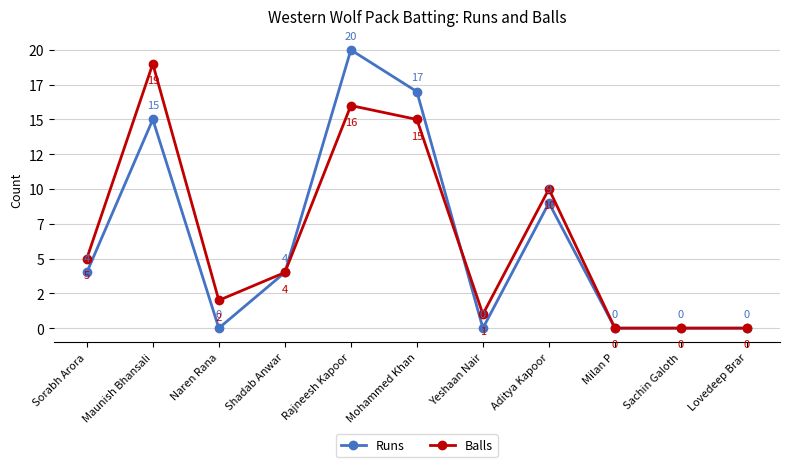

How many values in the Runs series exceed 4?

4